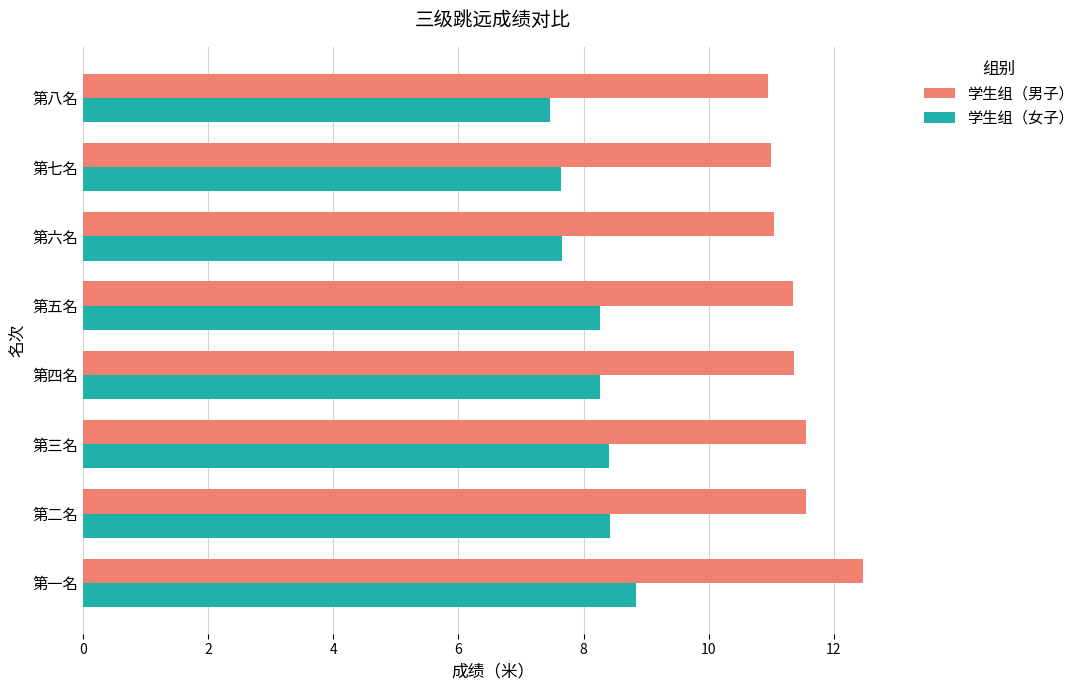

Which series has the largest range (max minus min)?

学生组（男子）